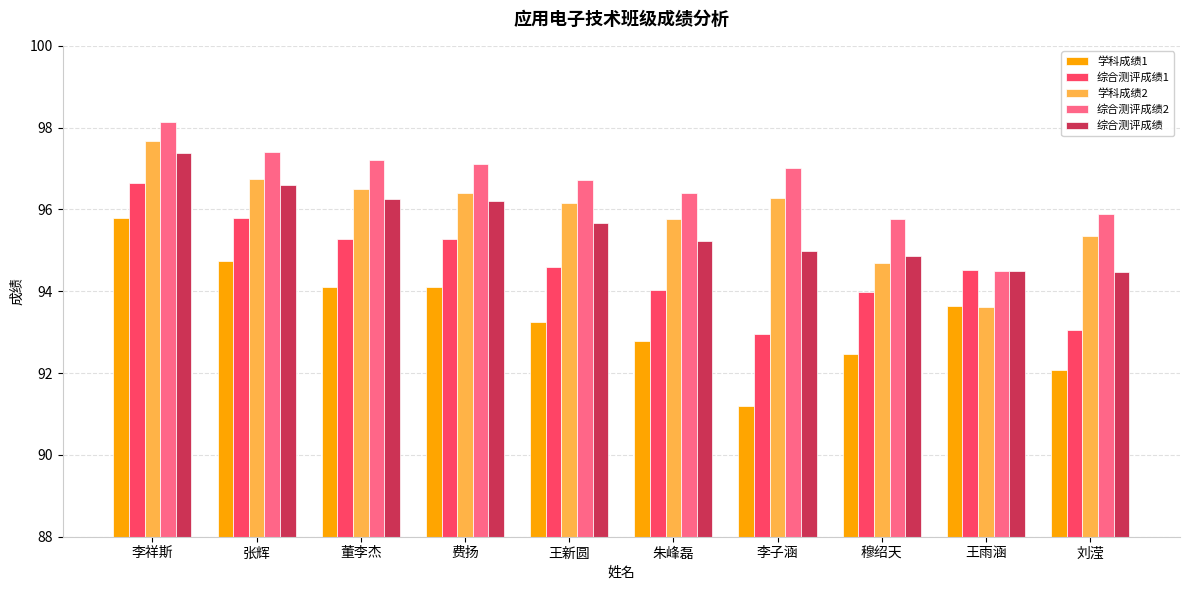

Is it true that 综合测评成绩1 equals 58.1 at 董李杰?

False